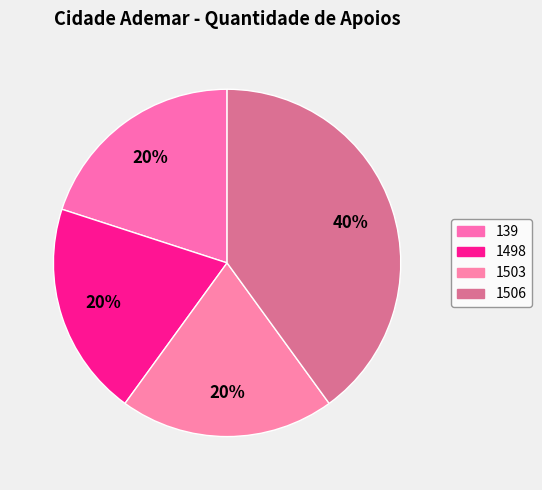

Is there any slice that represents more than half of the pie?

No